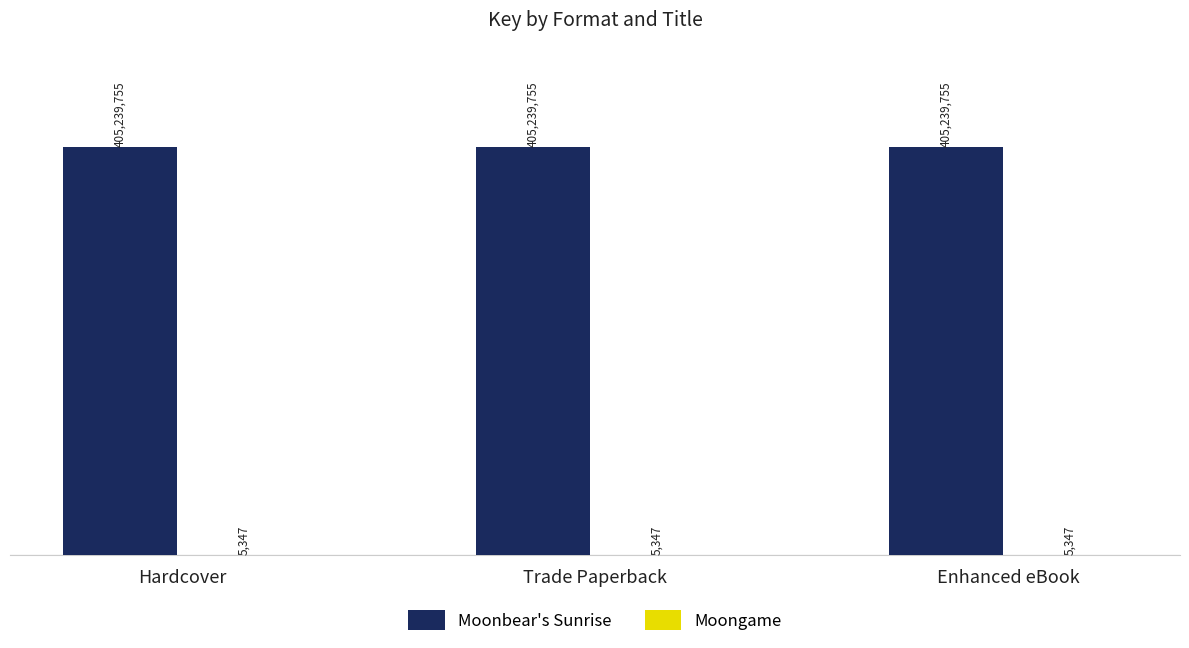

The Moonbear's Sunrise series shows 197801745 at Trade Paperback. True or false?

False